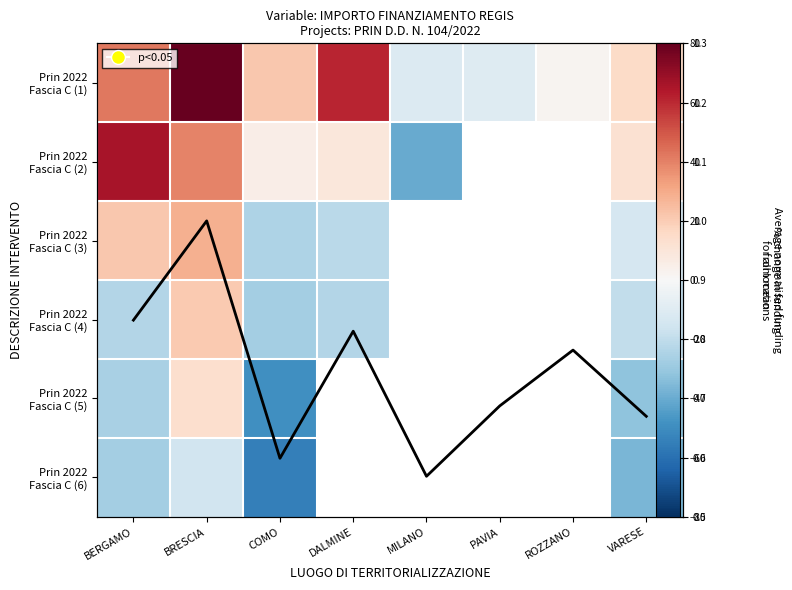

Which series has the largest range (max minus min)?

Prin 2022 Fascia C (1)